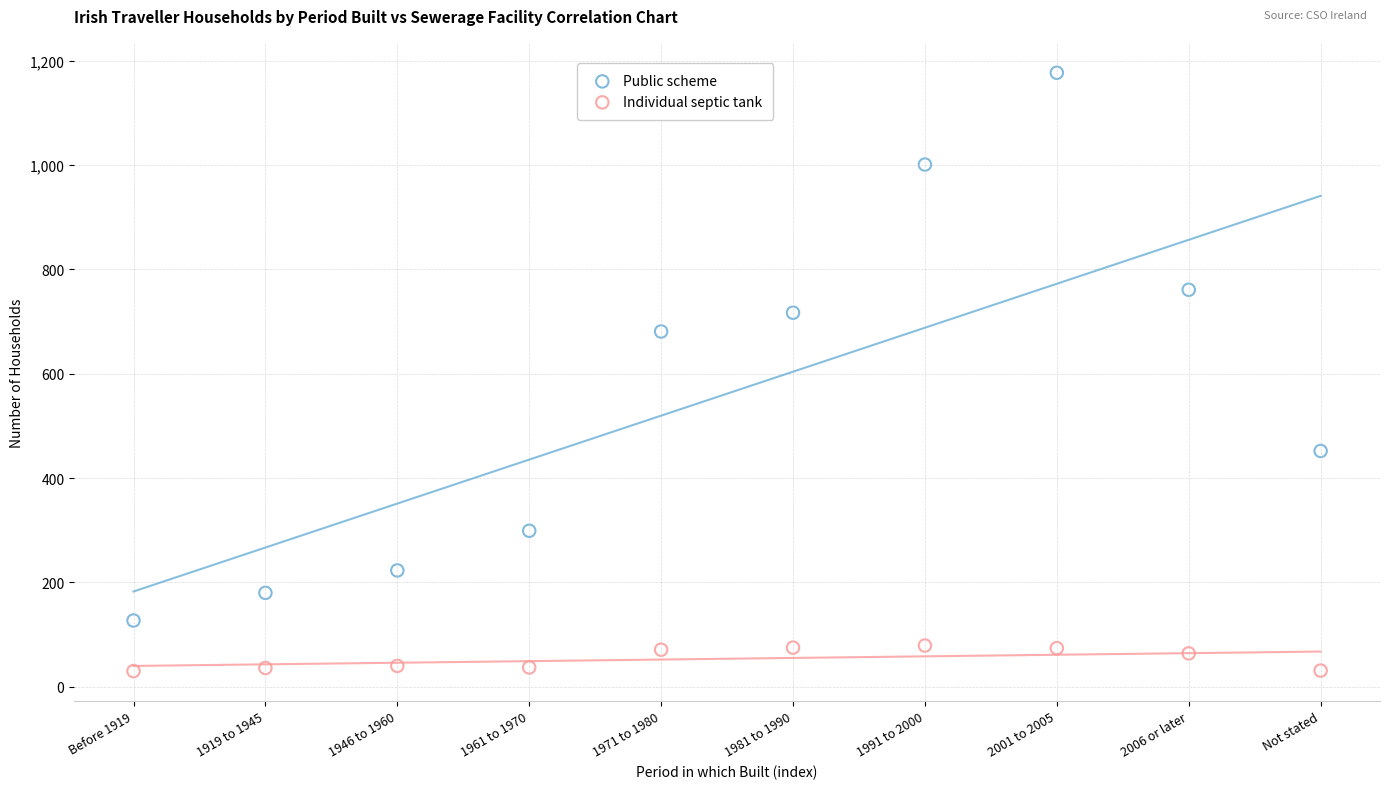

Across all data points, what is the range of Y values (max minus min)?

1147